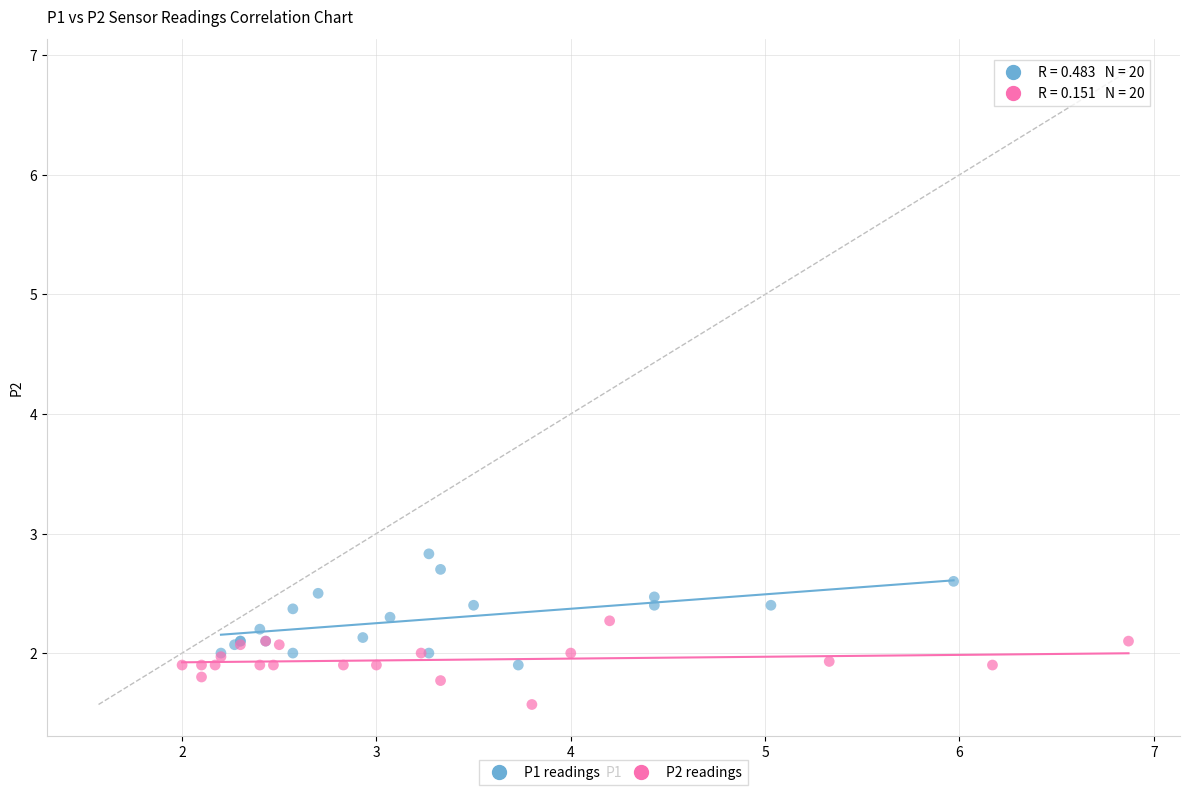

Which series has the widest spread of Y values?

P1 readings